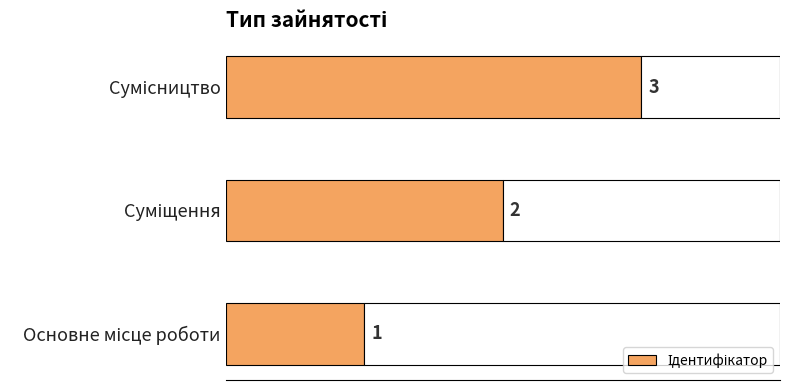

The chart shows a value of 0 at Основне місце роботи. True or false?

False